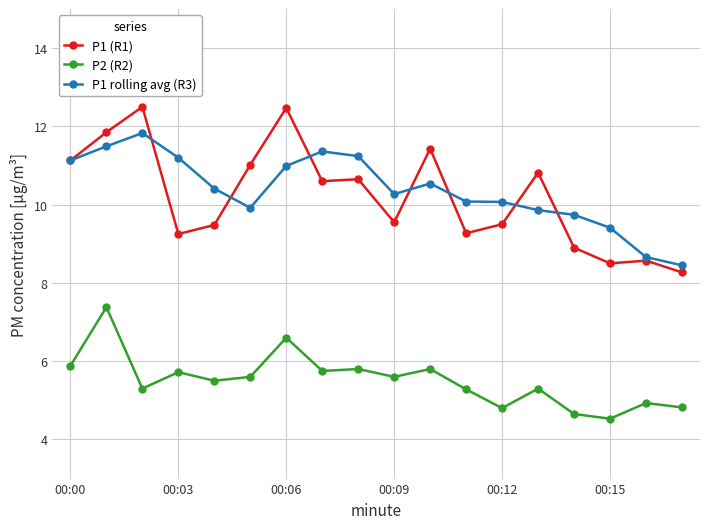

True or false: P2 (R2) and P1 (R1) cross at least once.

False